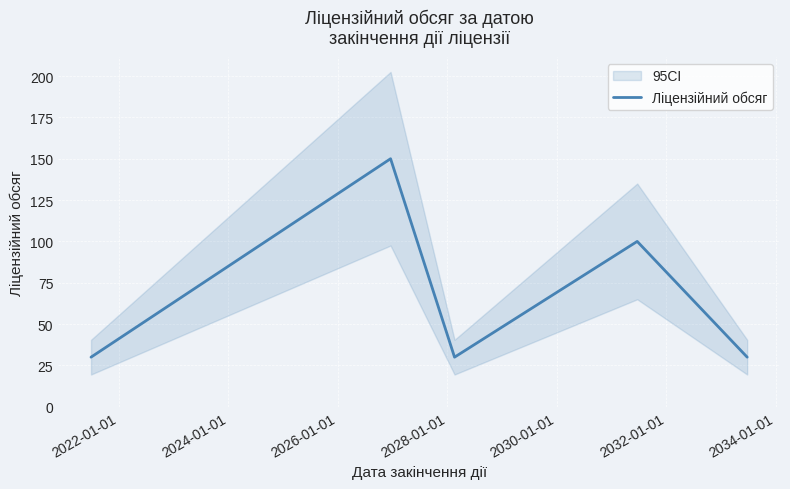

How many interior local peaks (higher than both neighbors) does the data have?

2